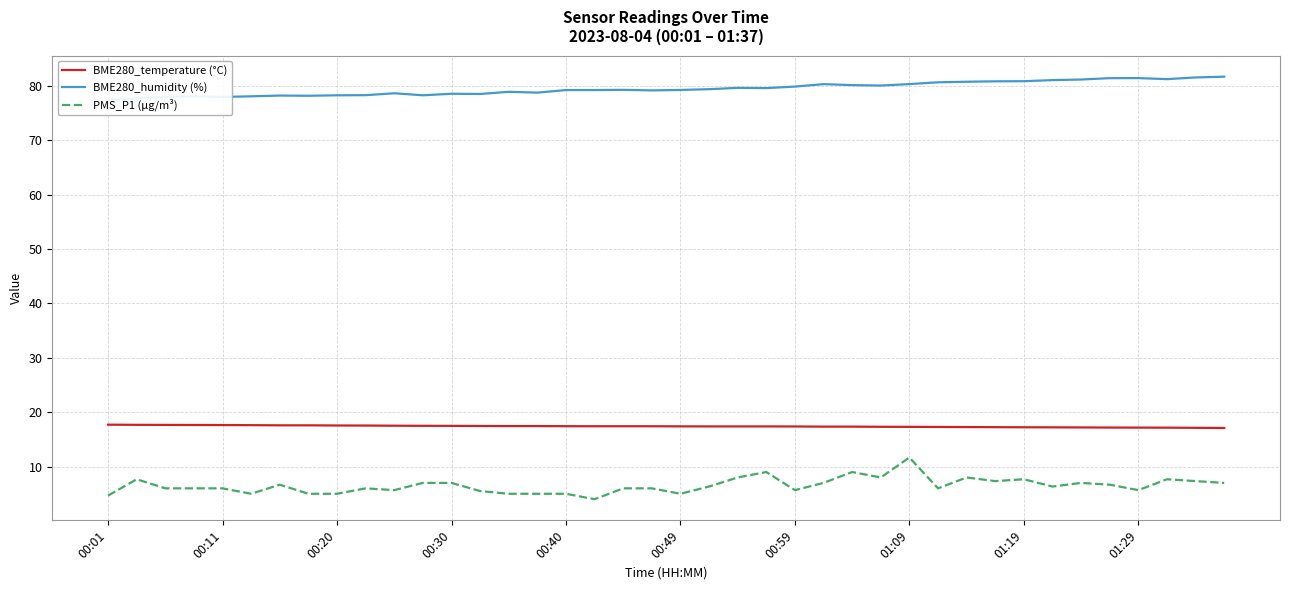

Between 00:01 and 21, which is larger?

00:01